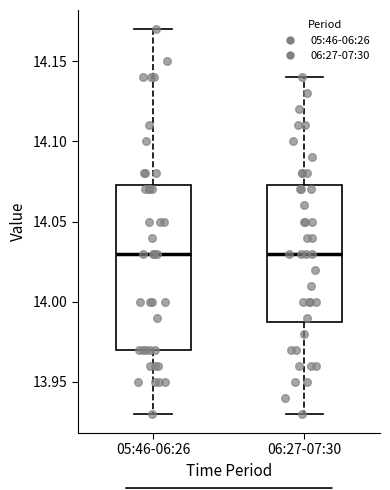

Which box is the tallest, from its lower edge to its upper edge?

05:46-06:26